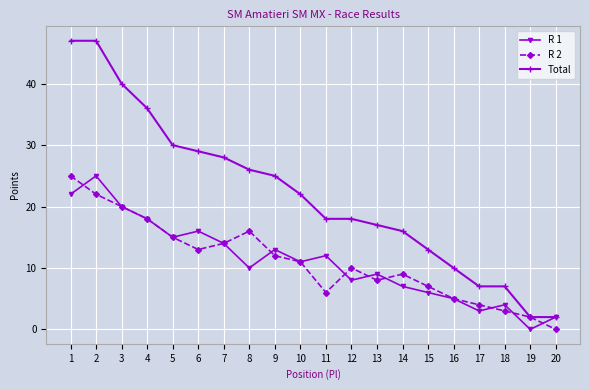

True or false: R 2 has a value of 3 at 16.

False